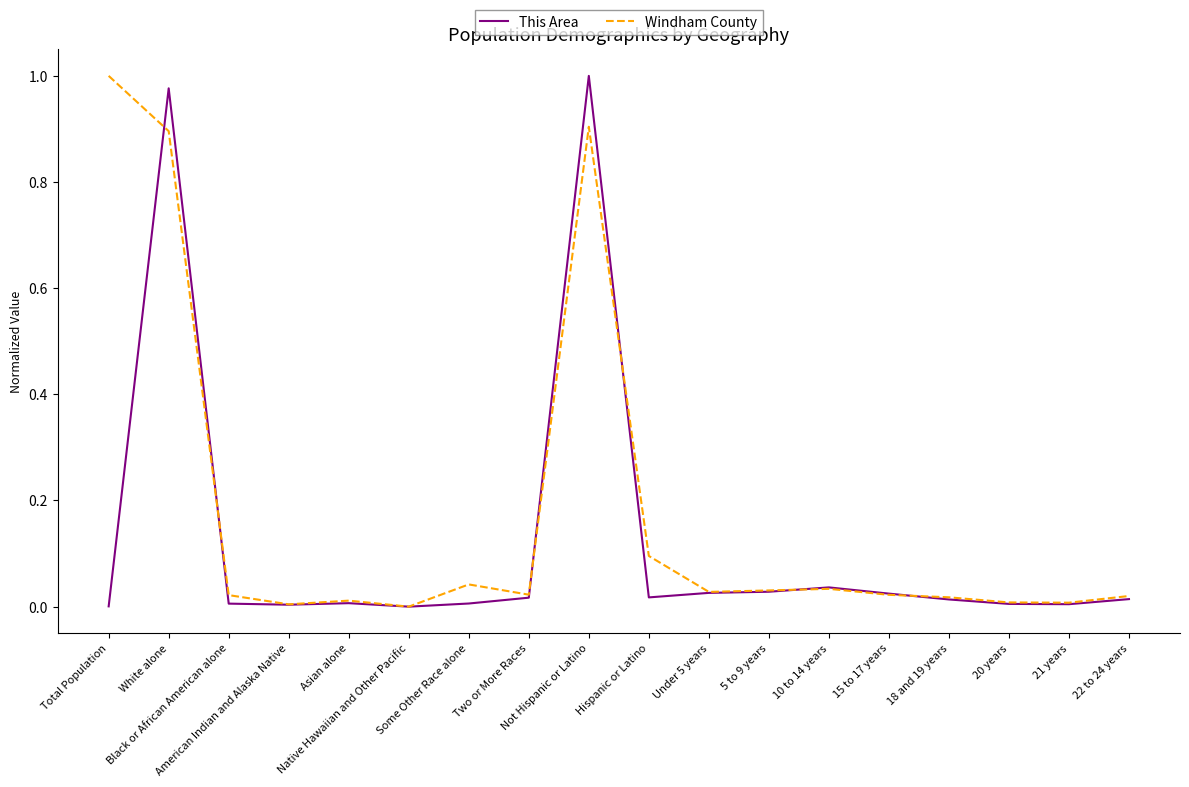

What position from the right is 21 years?

2